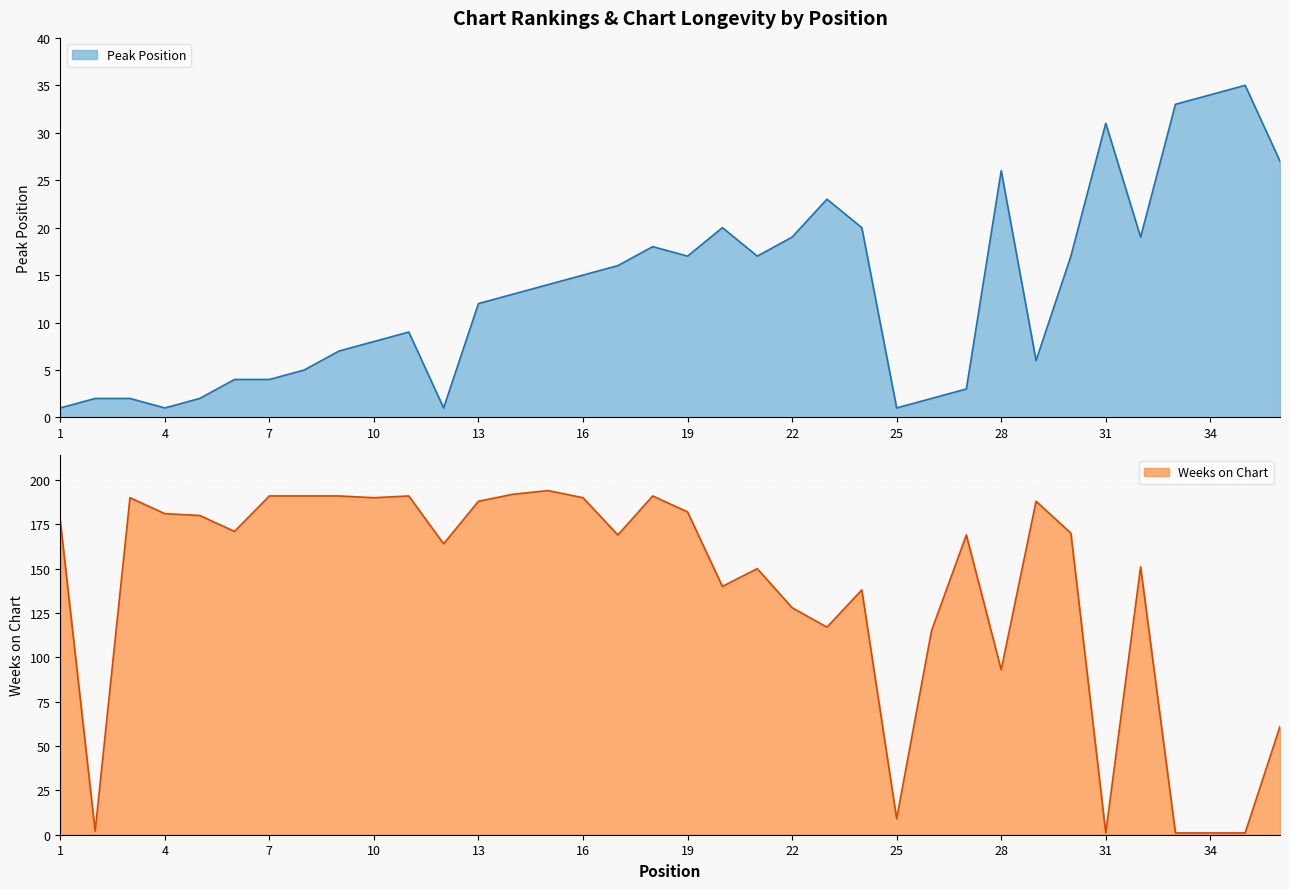

Reading left to right, list all the values displayed in this chart.

Peak Position: 1	2	2	1	2	4	4	5	7	8	9	1	12	13	14	15	16	18	17	20	17	19	23	20	1	2	3	26	6	17	31	19	33	34	35	27
Weeks on Chart: 177	2	190	181	180	171	191	191	191	190	191	164	188	192	194	190	169	191	182	140	150	128	117	138	9	115	169	93	188	170	1	151	1	1	1	61